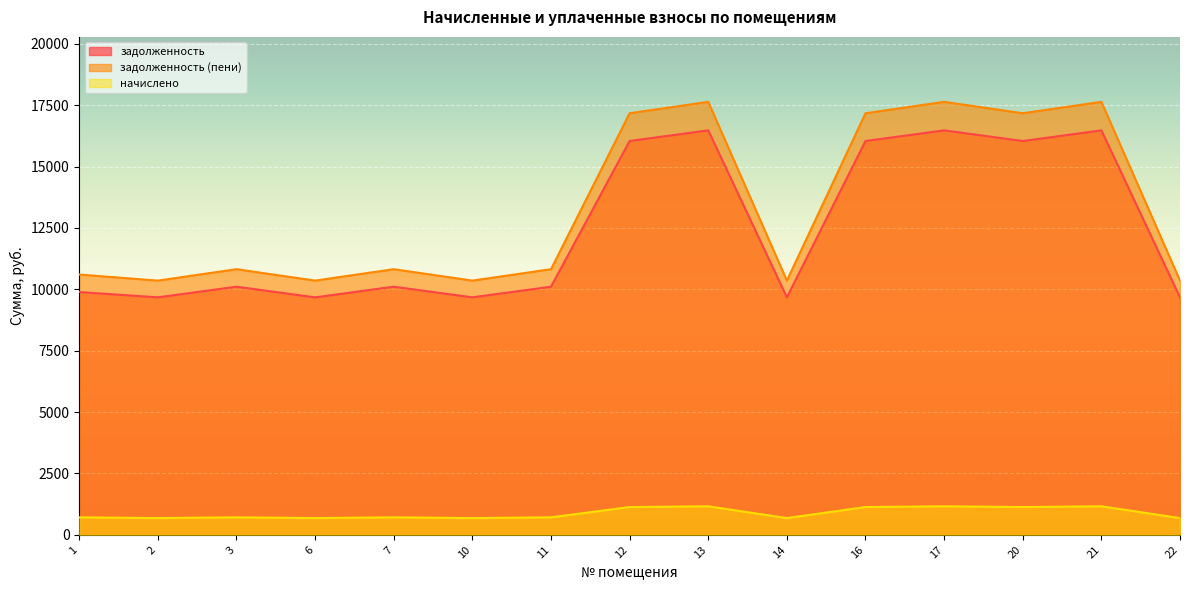

Does the chart display data point markers on the line(s)?

No